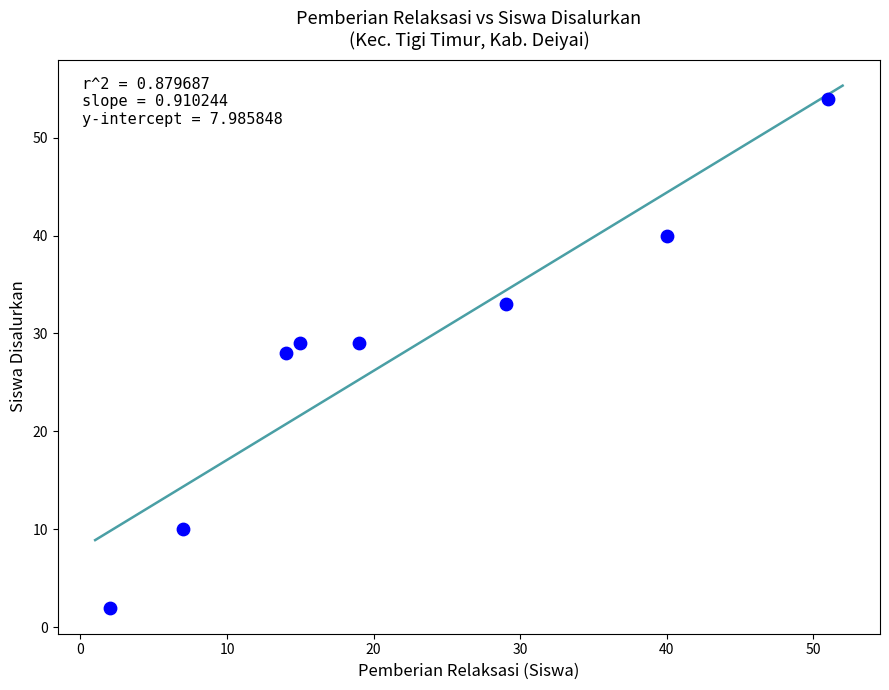

What is the range of X values (max minus min)?

49